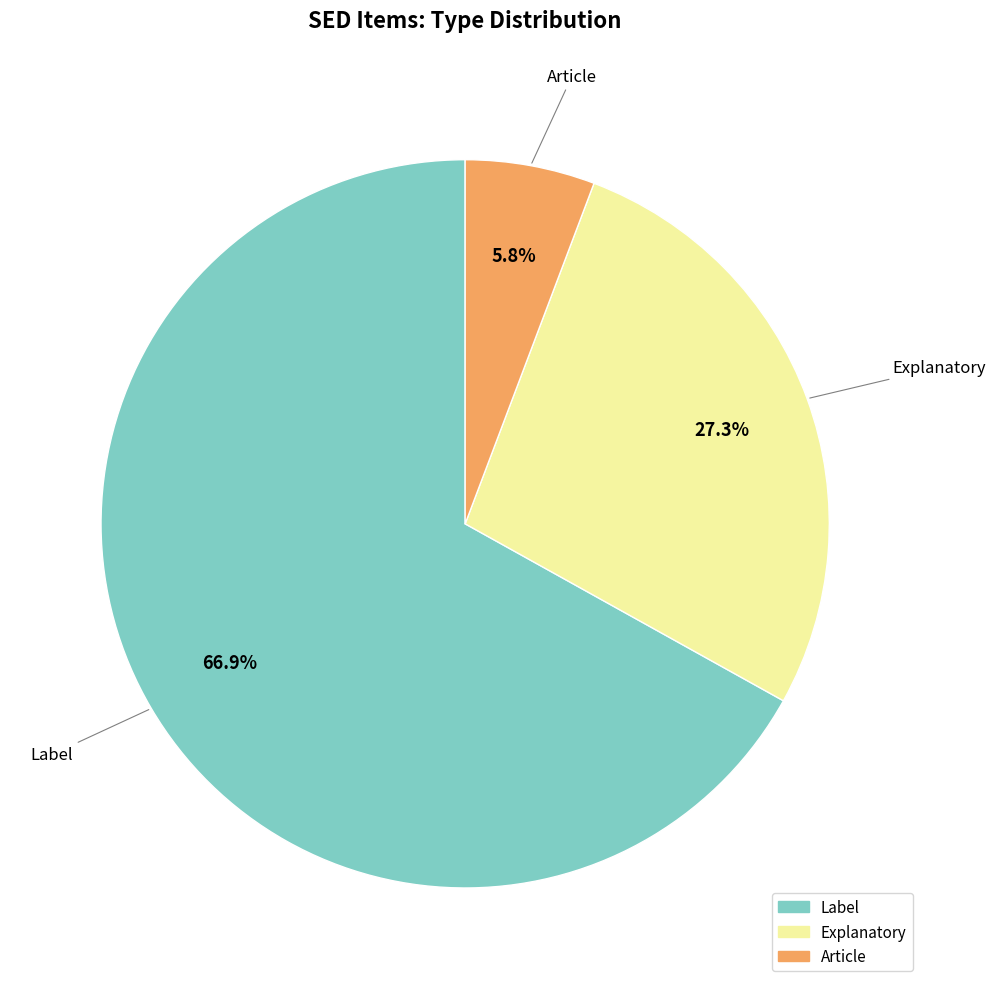

What is the majority slice?

Label